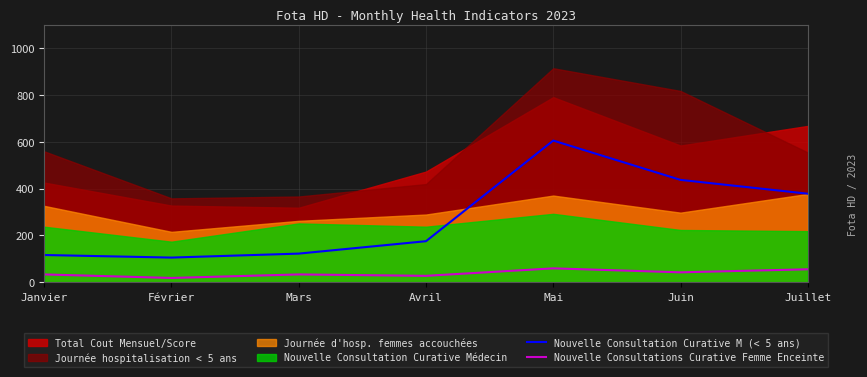

In Nouvelle Consultation Curative M (< 5 ans), how many points are higher than both neighbors (excluding endpoints)?

1